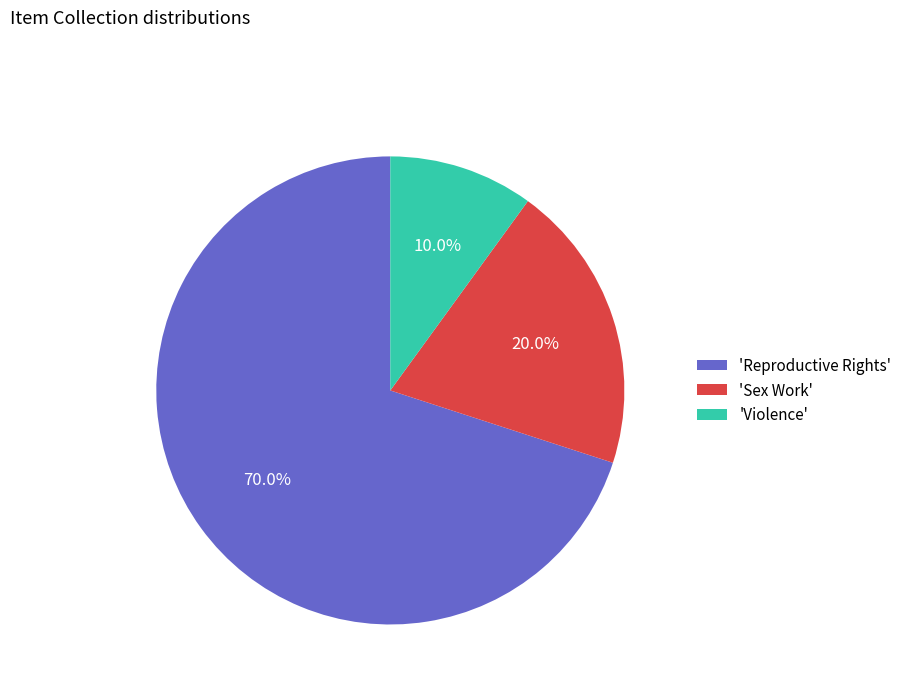

Between 'Violence' and 'Reproductive Rights', which is larger?

'Reproductive Rights'